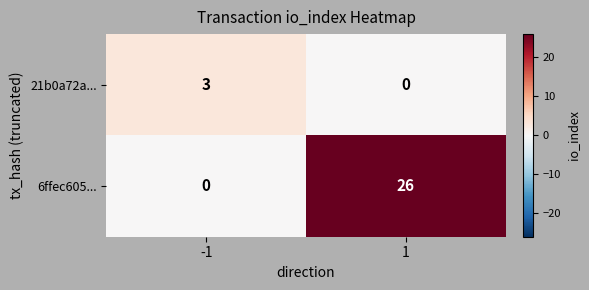

Which series has the largest total across all categories?

6ffec605...